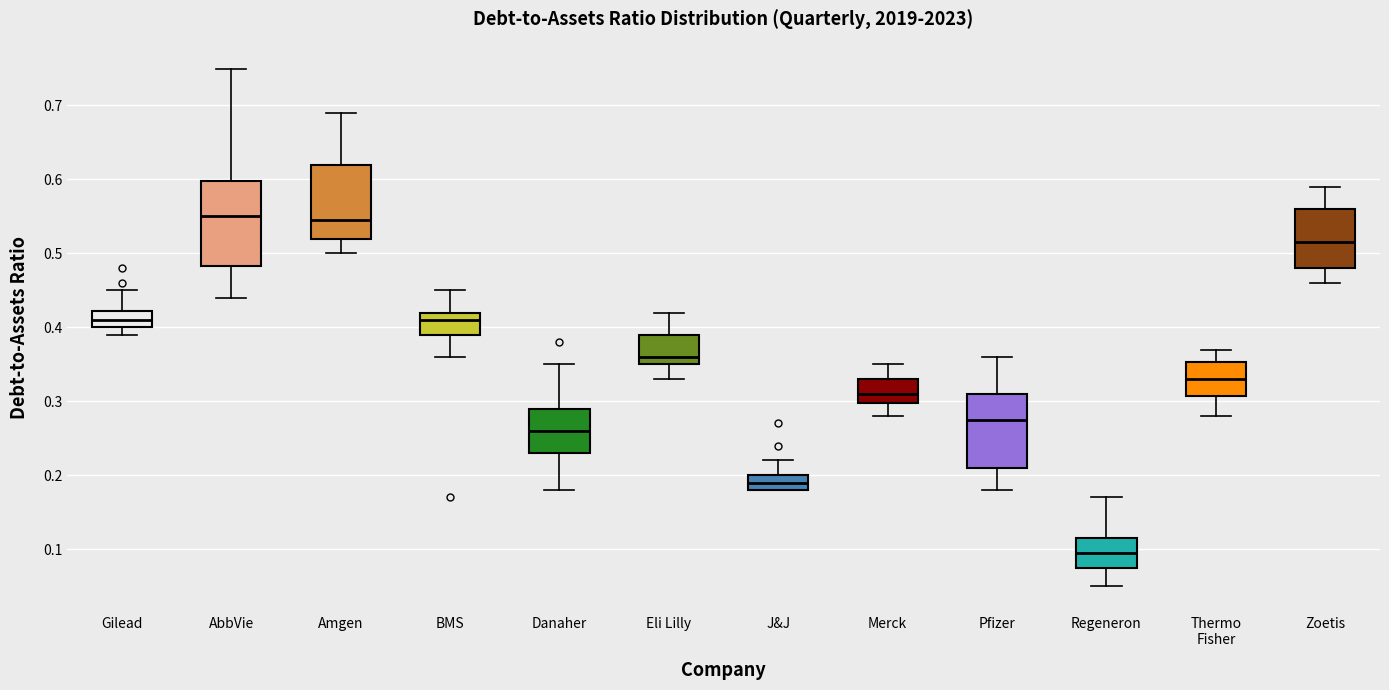

Which box's median line is the lowest?

Regeneron